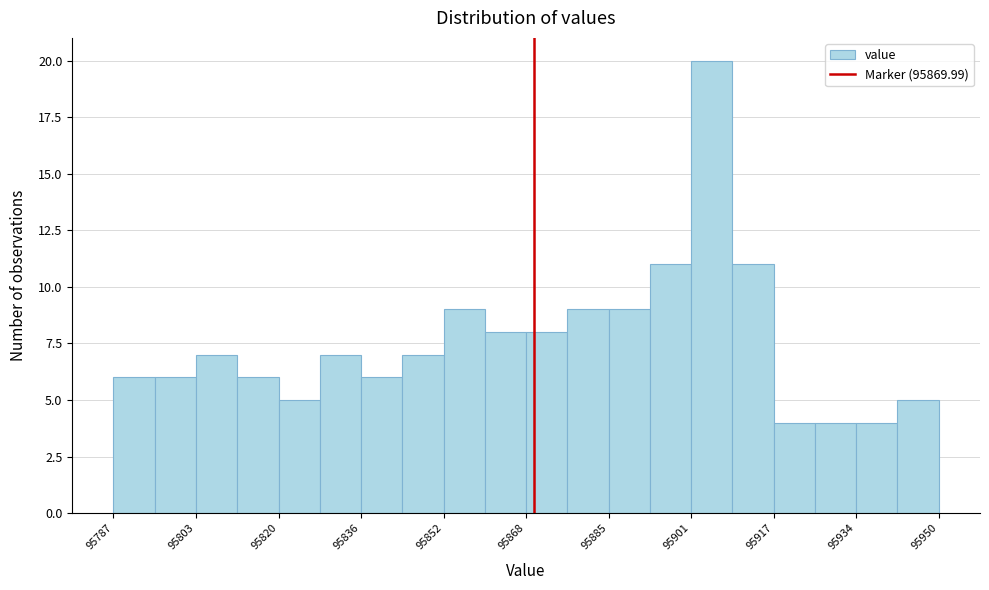

Reading left to right, list every bar in this chart as the range it spans on the x-axis followed by its height. Neither the bar edges nor the heights are printed on the chart, so give them approximately, as read against the axes.

95788 to 95796: 6
95796 to 95804: 6
95804 to 95812: 7
95812 to 95820: 6
95820 to 95828: 5
95828 to 95836: 7
95836 to 95844: 6
95844 to 95852: 7
95852 to 95860: 9
95860 to 95868: 8
95868 to 95876: 8
95876 to 95884: 9
95884 to 95892: 9
95892 to 95902: 11
95902 to 95910: 20
95910 to 95918: 11
95918 to 95926: 4
95926 to 95934: 4
95934 to 95942: 4
95942 to 95950: 5